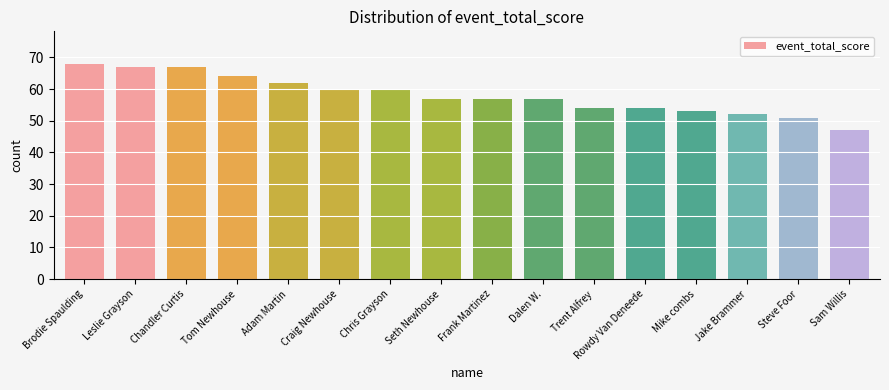

Read the value at Brodie Spaulding.

68